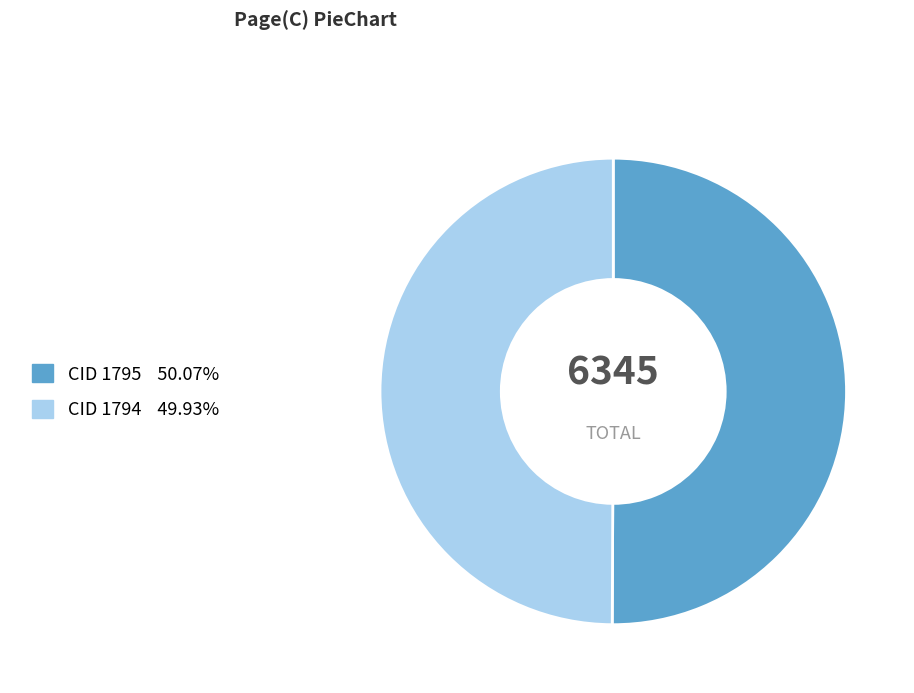

Is the sum of CID 1794 and CID 1795 greater than half?

Yes